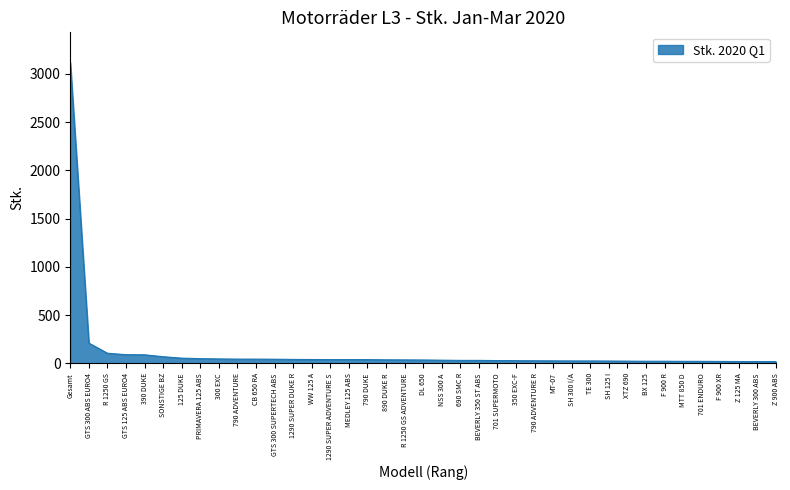

At which category does the chart reach its peak across all series?

Gesamt